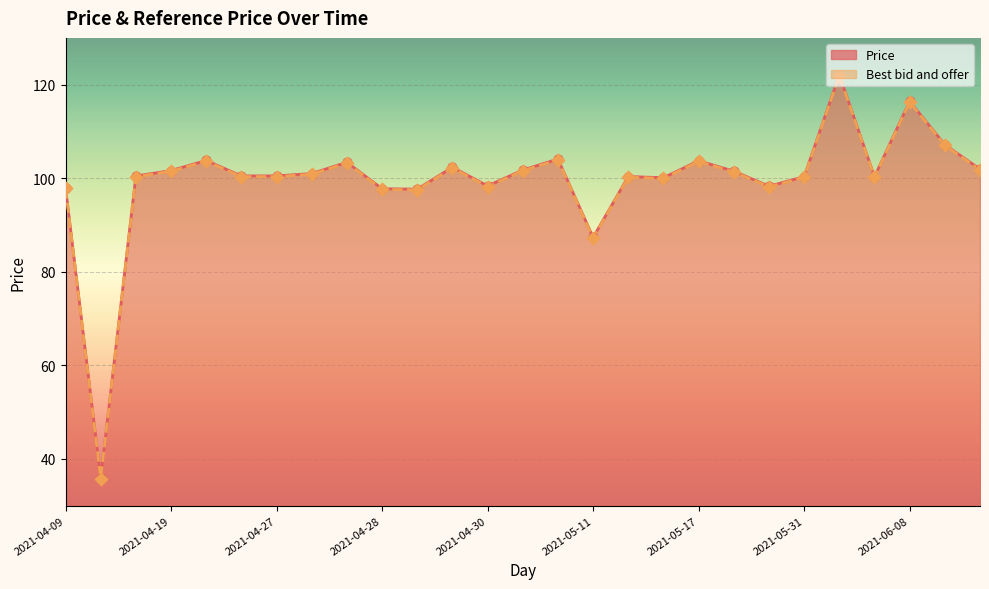

Which series has the largest Y range (max minus min)?

Price